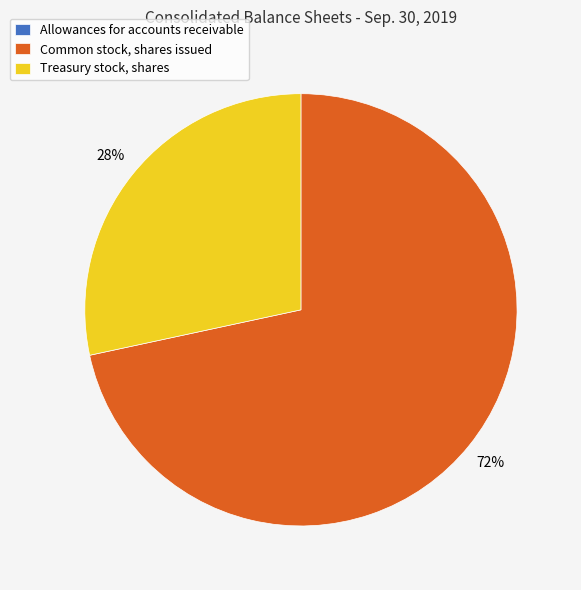

Between Common stock, shares issued and Treasury stock, shares, which is larger?

Common stock, shares issued